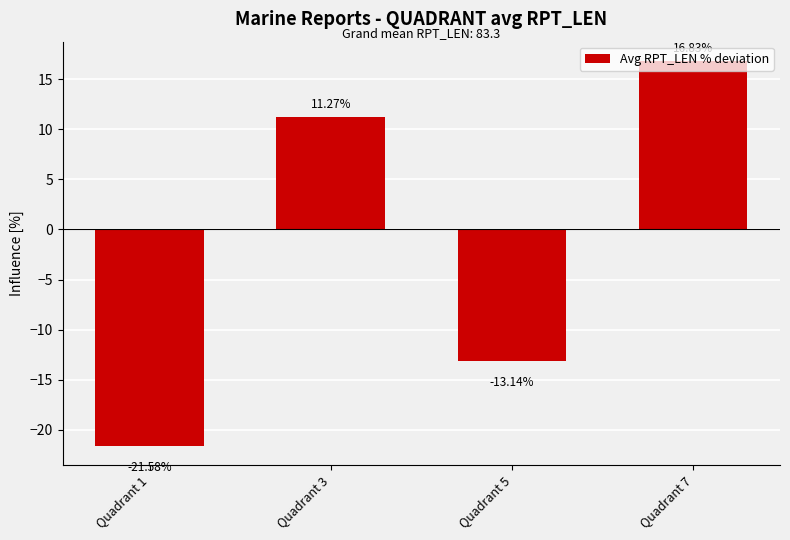

List the labels in order of value, largest first.

Quadrant 7, Quadrant 3, Quadrant 5, Quadrant 1